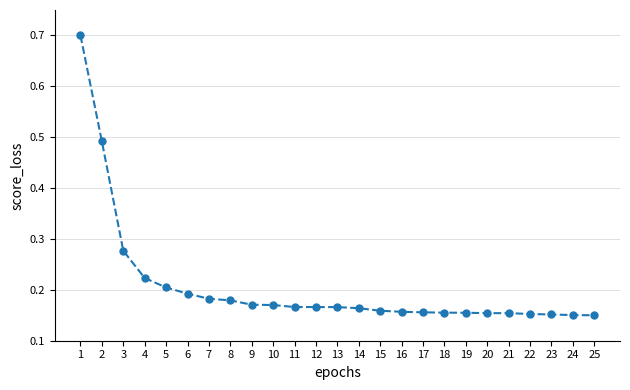

What is the greatest value displayed?

0.7